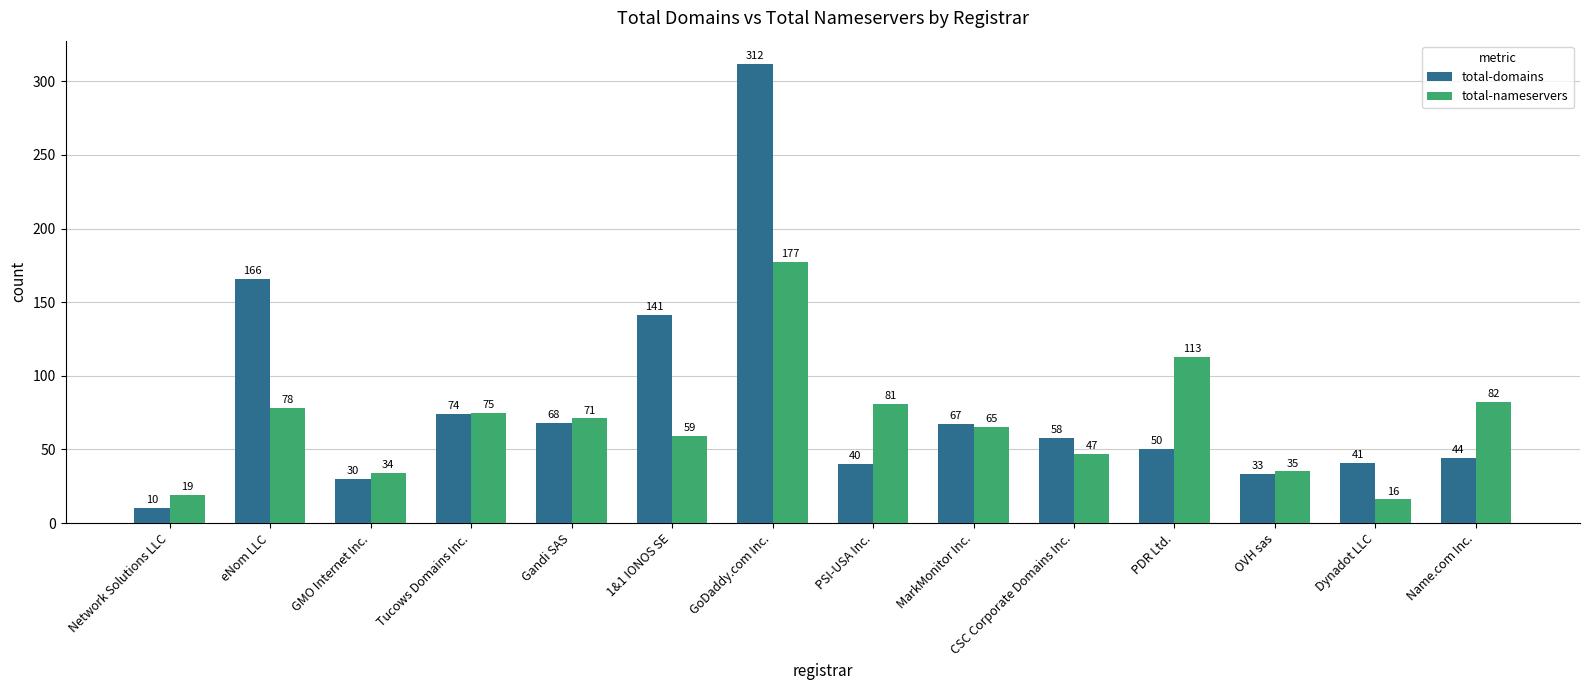

Between Tucows Domains Inc. and CSC Corporate Domains Inc., which series saw the biggest shift?

total-nameservers